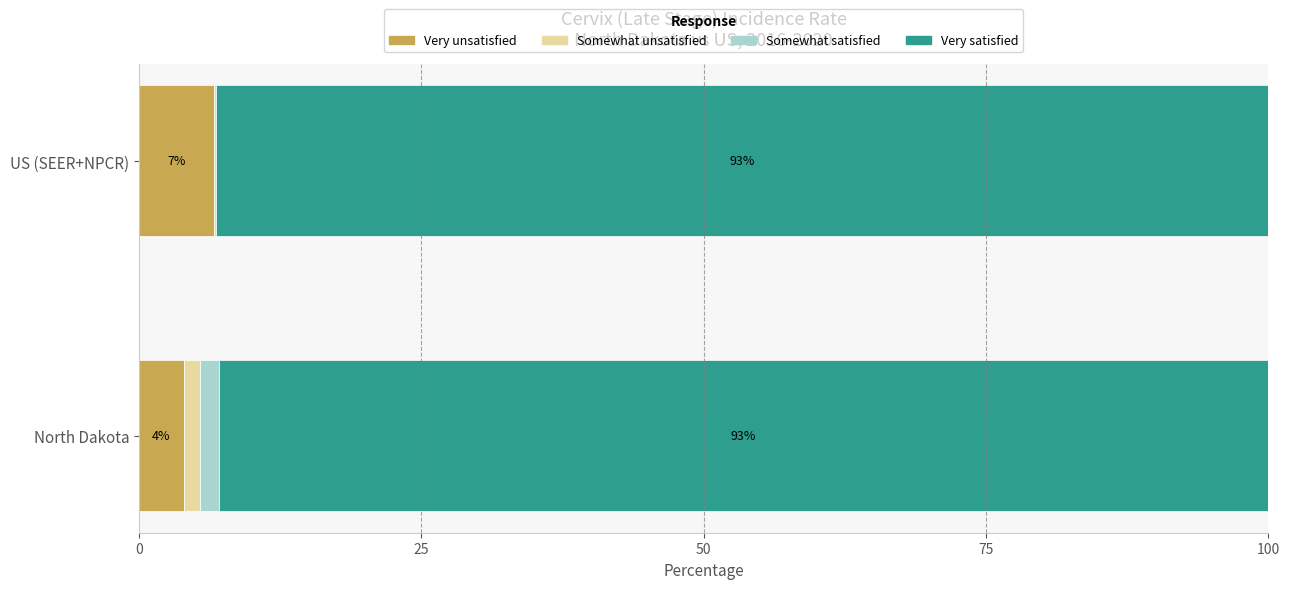

Is it true that Very unsatisfied equals 6.6 at US (SEER+NPCR)?

True